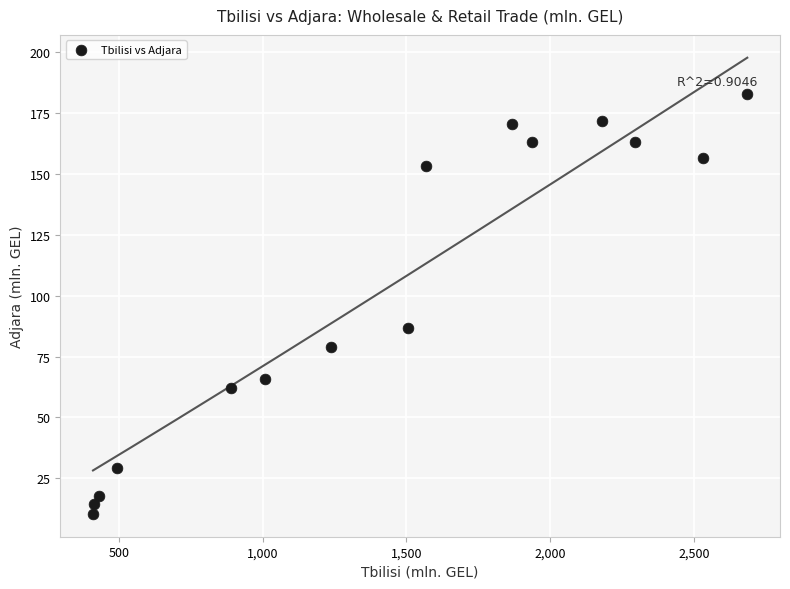

What is the range of X values (max minus min)?

2275.2